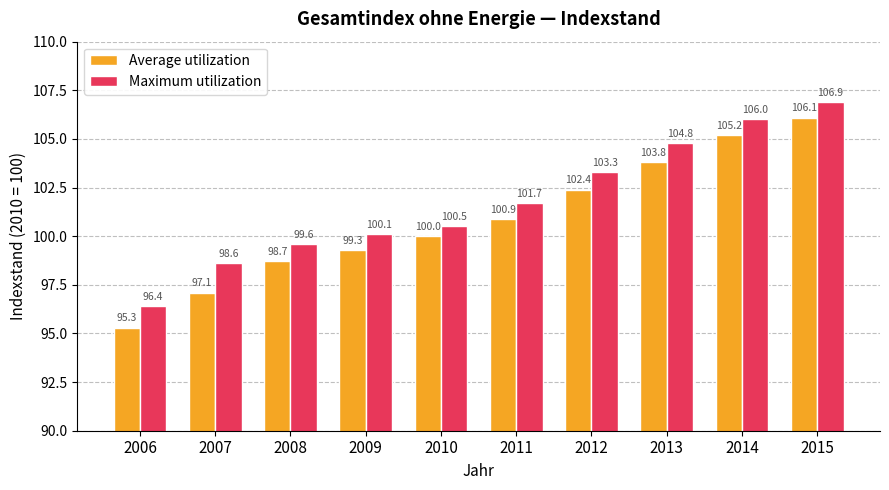

What is the difference between the highest and lowest values at 2010?

0.5